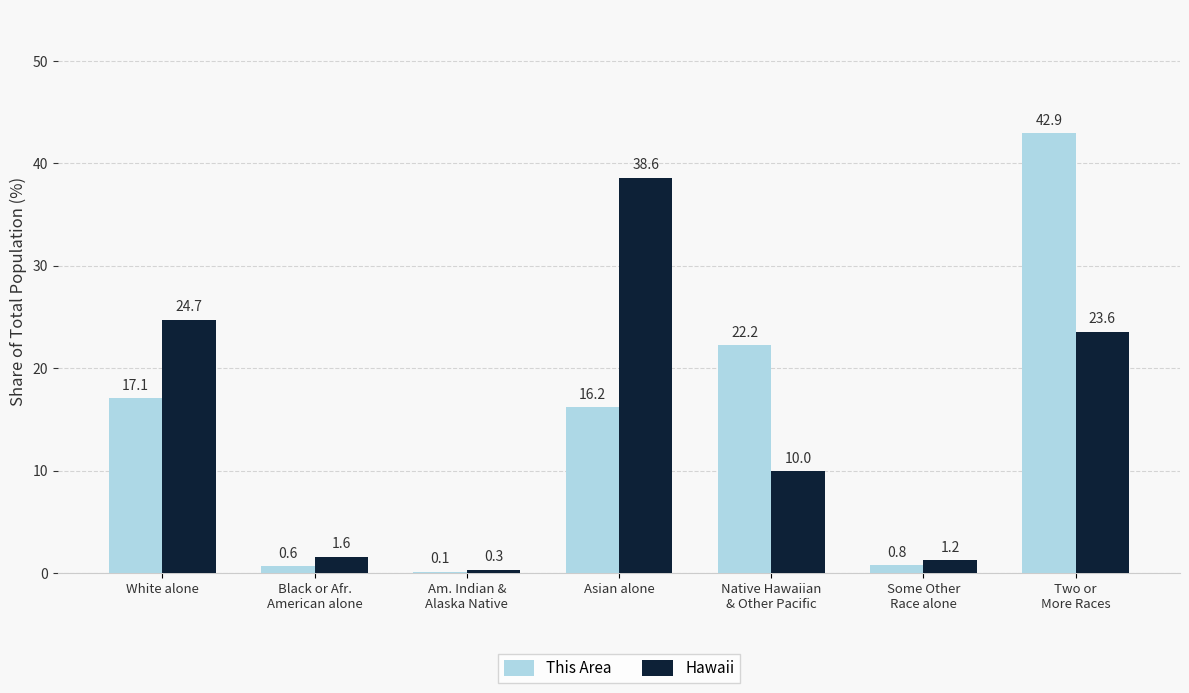

At which label does Hawaii reach its peak?

Asian alone